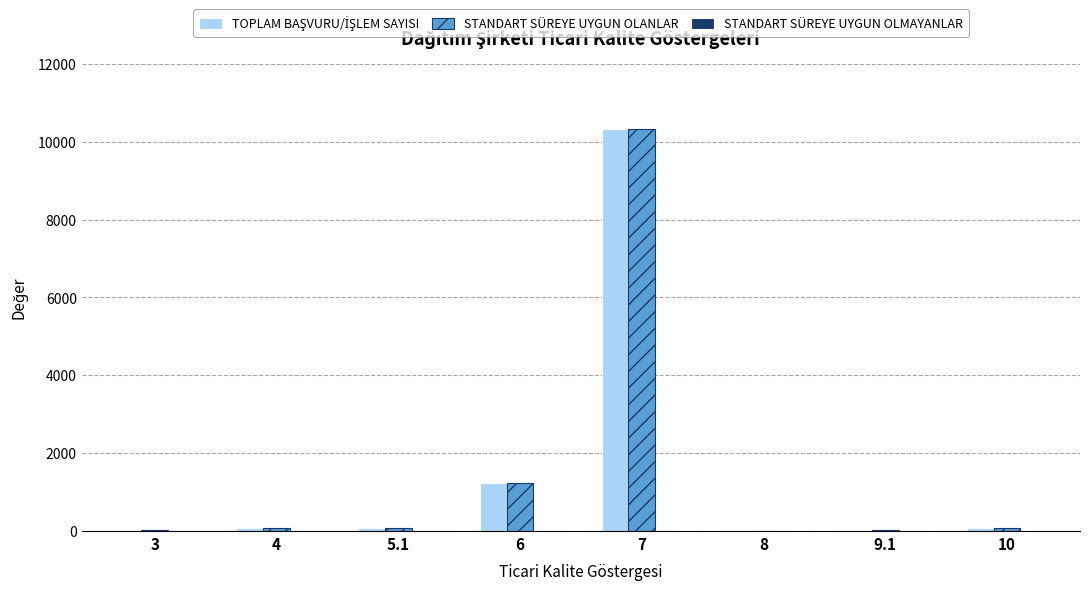

What is the maximum value for STANDART SÜREYE UYGUN OLANLAR?

10333